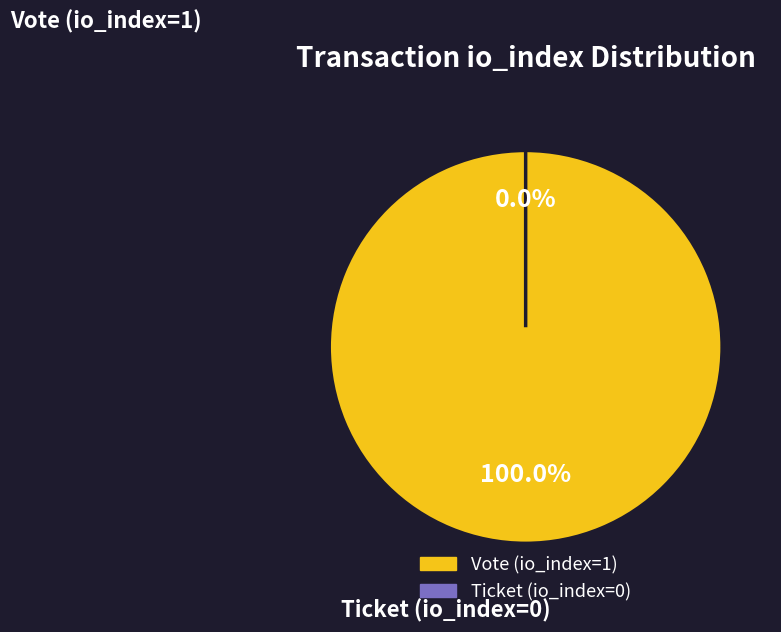

Which category accounts for the majority?

Vote (io_index=1)